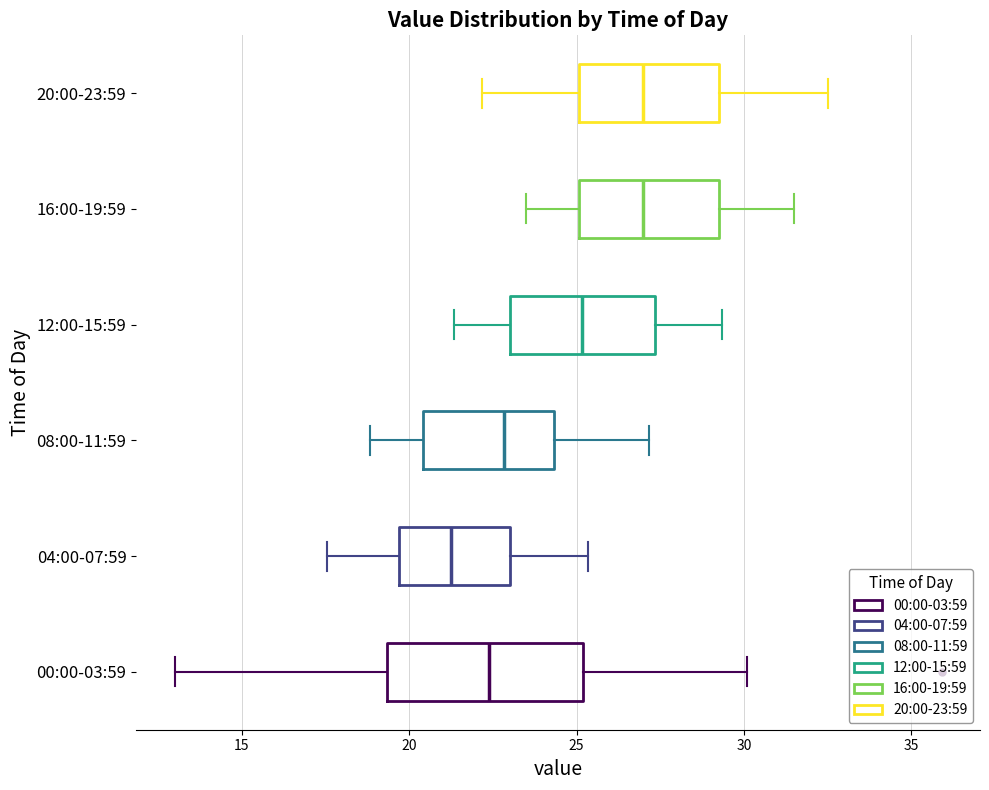

Where is the left edge of the box for 08:00-11:59 on the x-axis? The values are not printed on the chart, so give them approximately, as read against the axis.

20.5